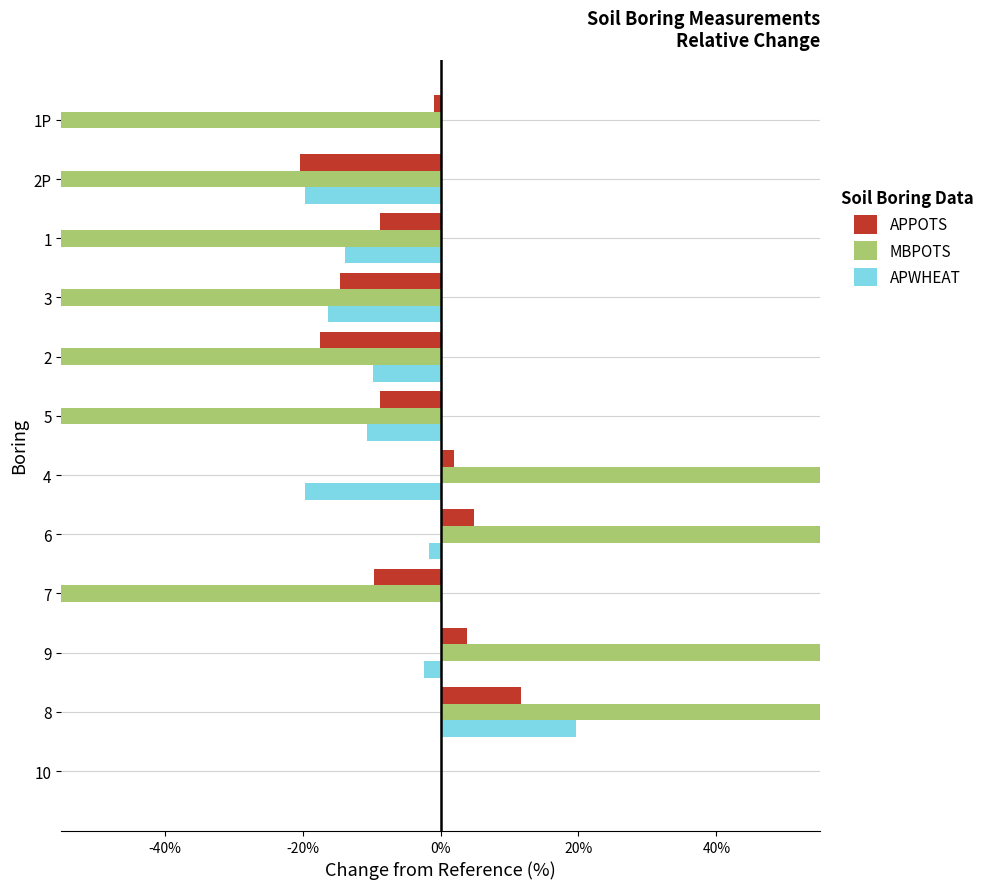

The MBPOTS series shows -1000.0 at 7. True or false?

True